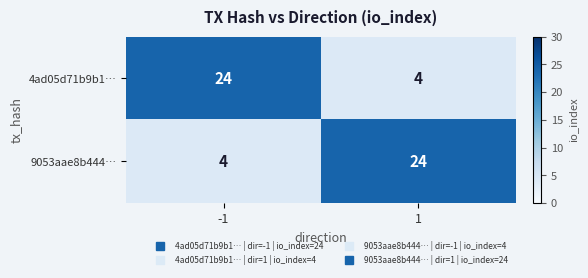

What is the difference between the highest and lowest values at -1?

20